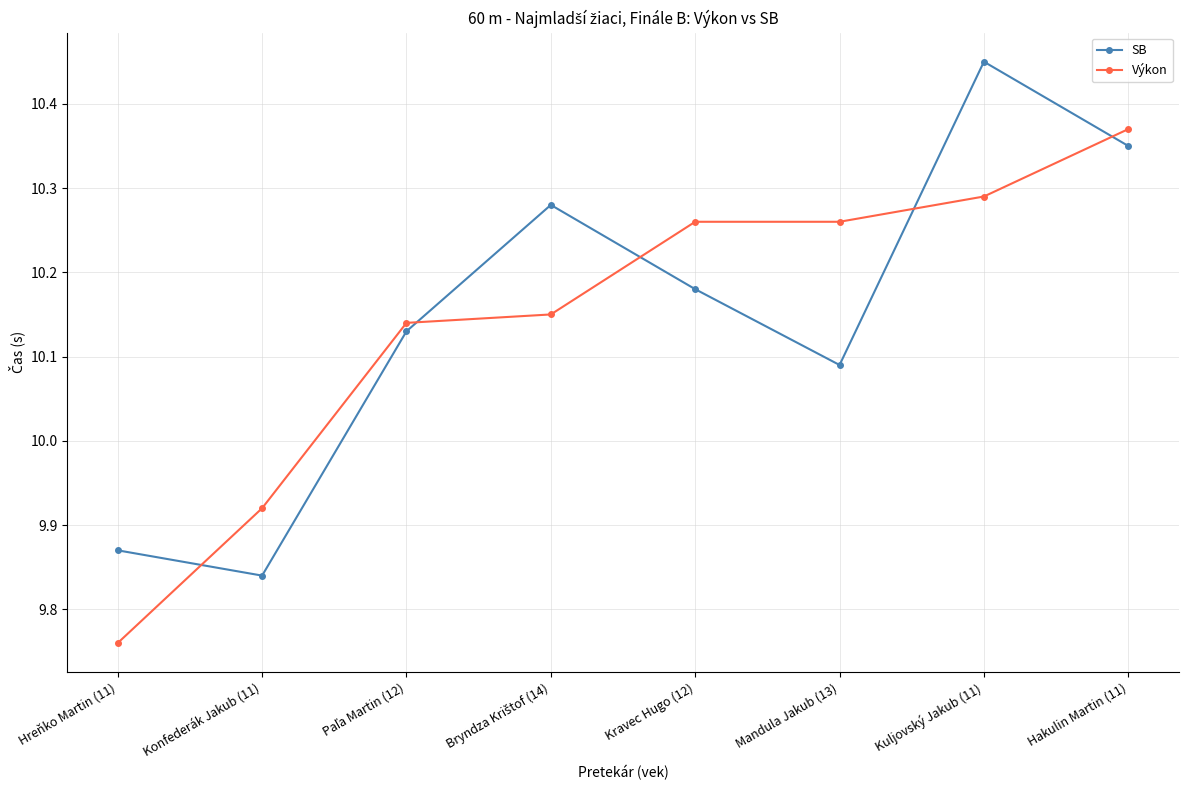

Between which two adjacent categories do Výkon and SB first intersect?

Hreňko Martin (11) and Konfederák Jakub (11)